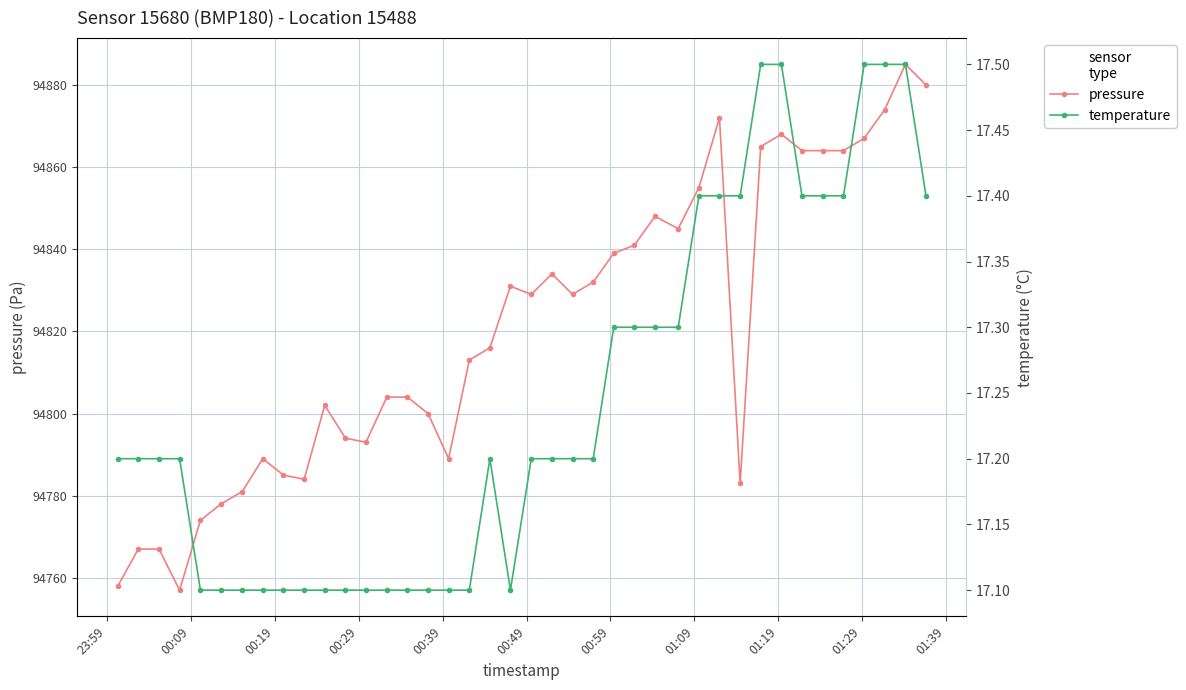

What are all the series names shown in the legend?

pressure, temperature